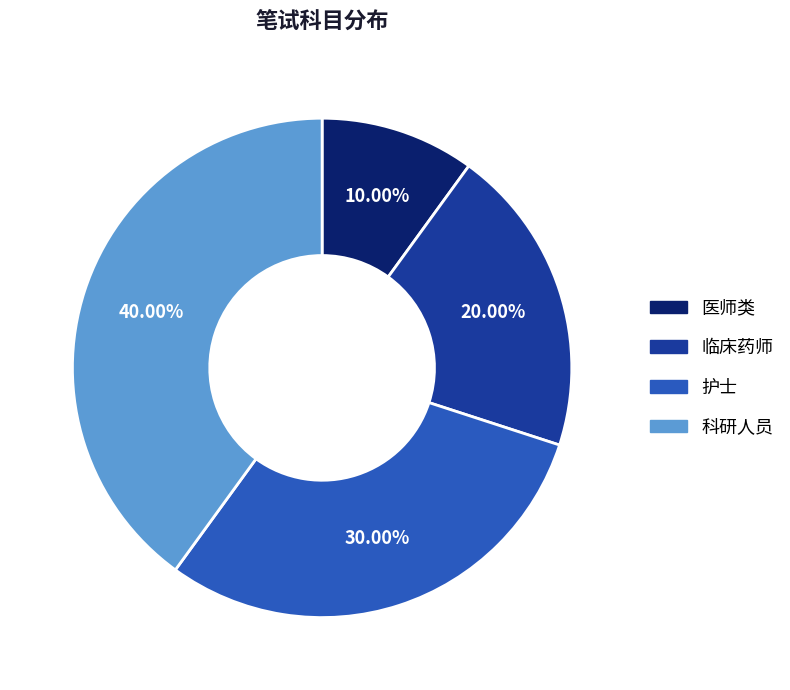

Rank the categories by value from highest to lowest.

科研人员, 护士, 临床药师, 医师类